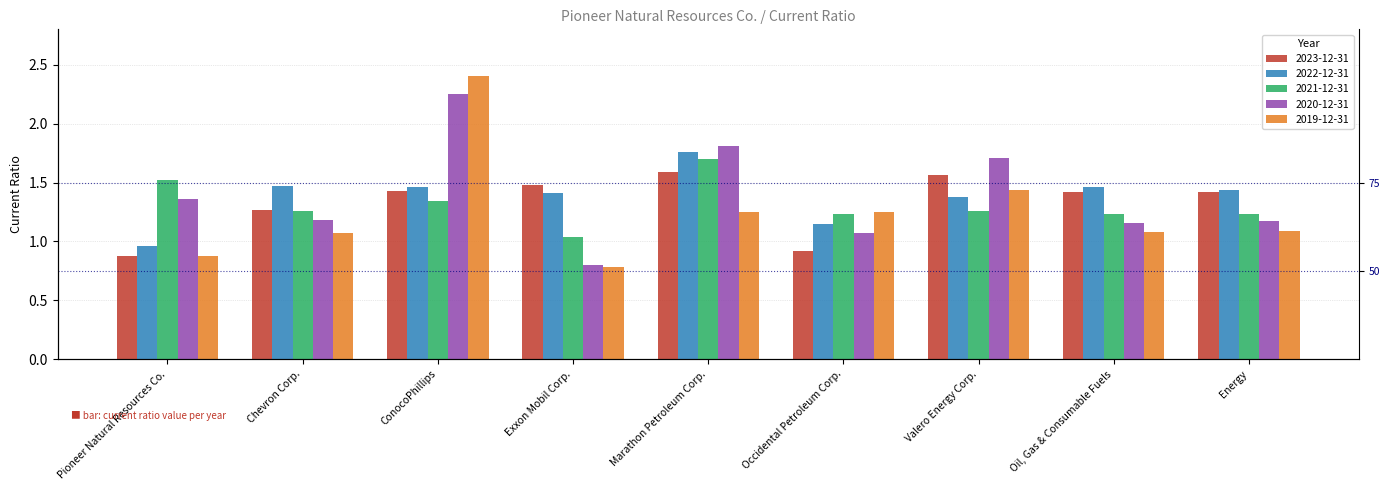

The value of 2019-12-31 at Pioneer Natural Resources Co. is 0.9. True or false?

True